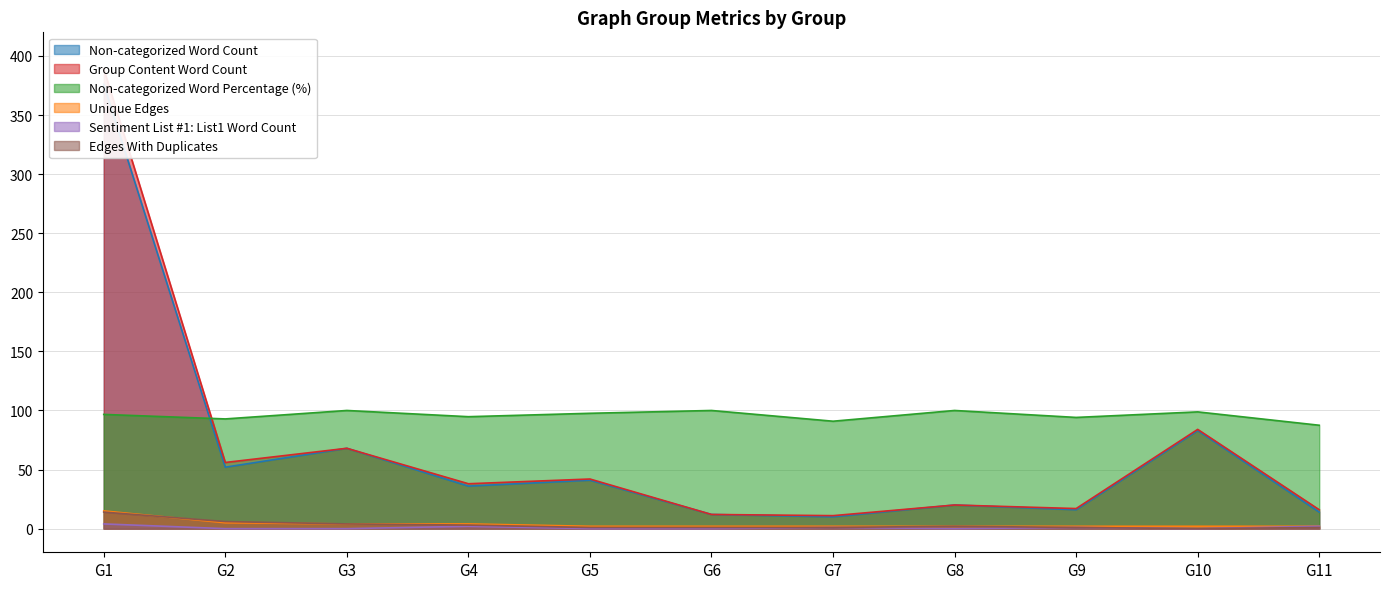

The Sentiment List #1: List1 Word Count series shows 1.3 at G7. True or false?

False